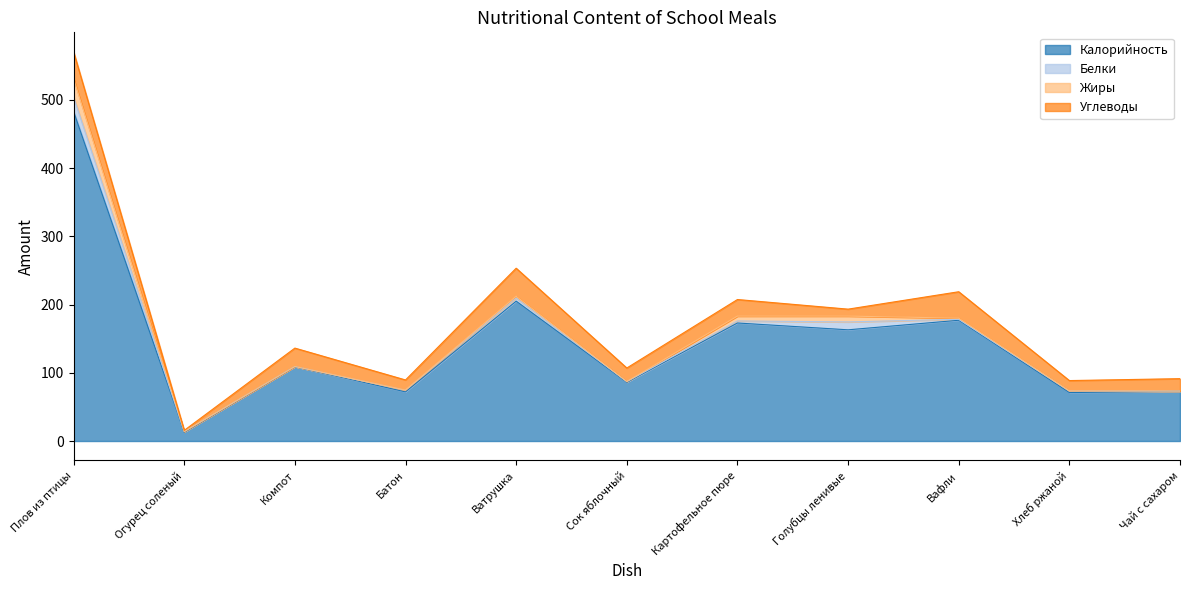

At which category does the chart reach its minimum across all series?

Чай с сахаром